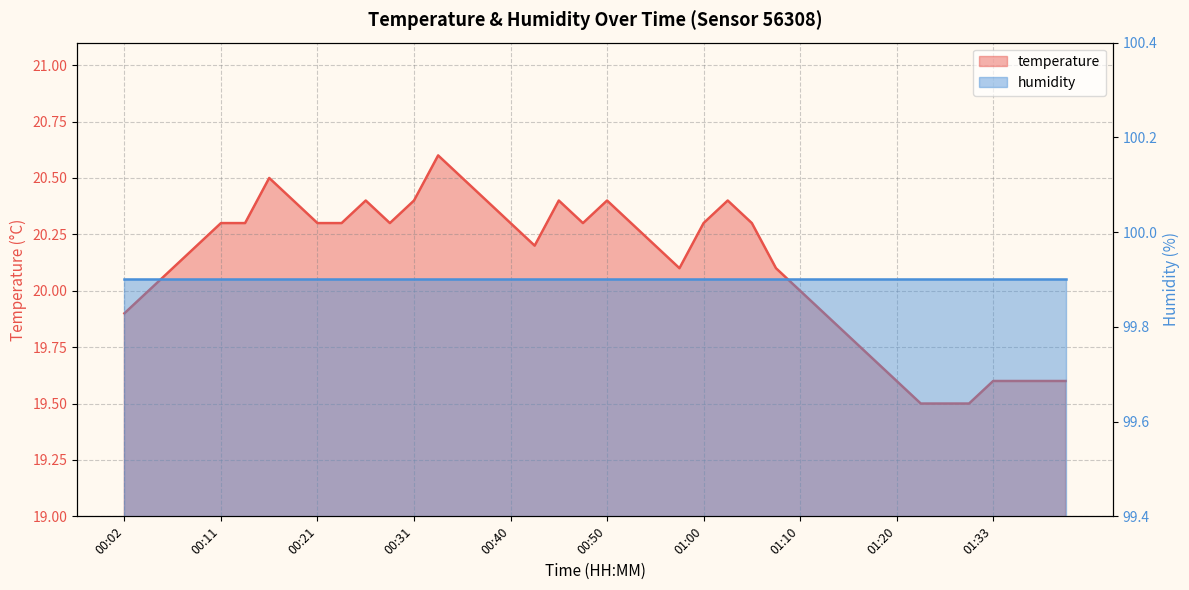

Which label corresponds to the largest value in the chart?

00:33